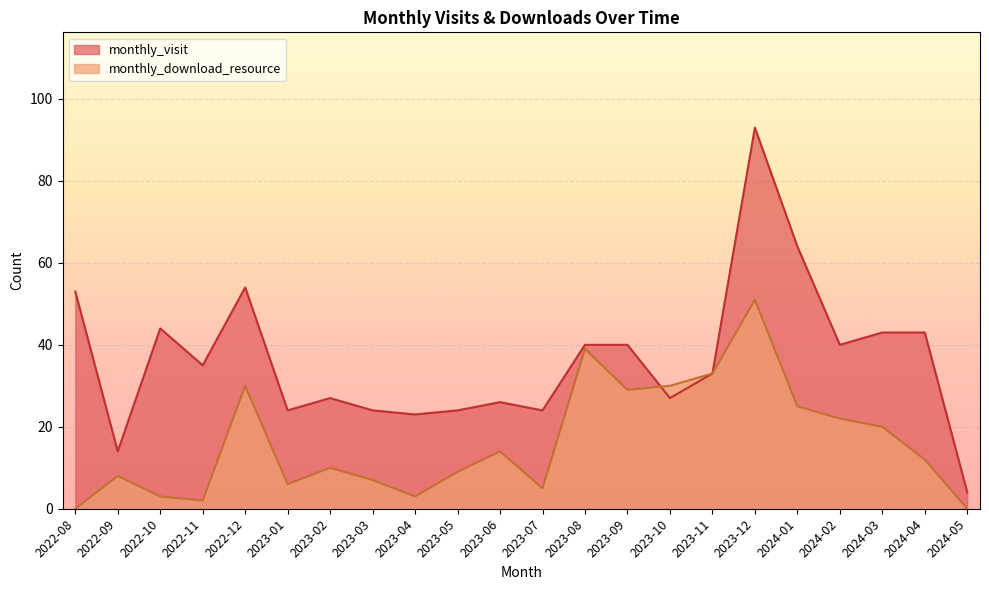

The monthly_download_resource series shows 68 at 2023-08. True or false?

False